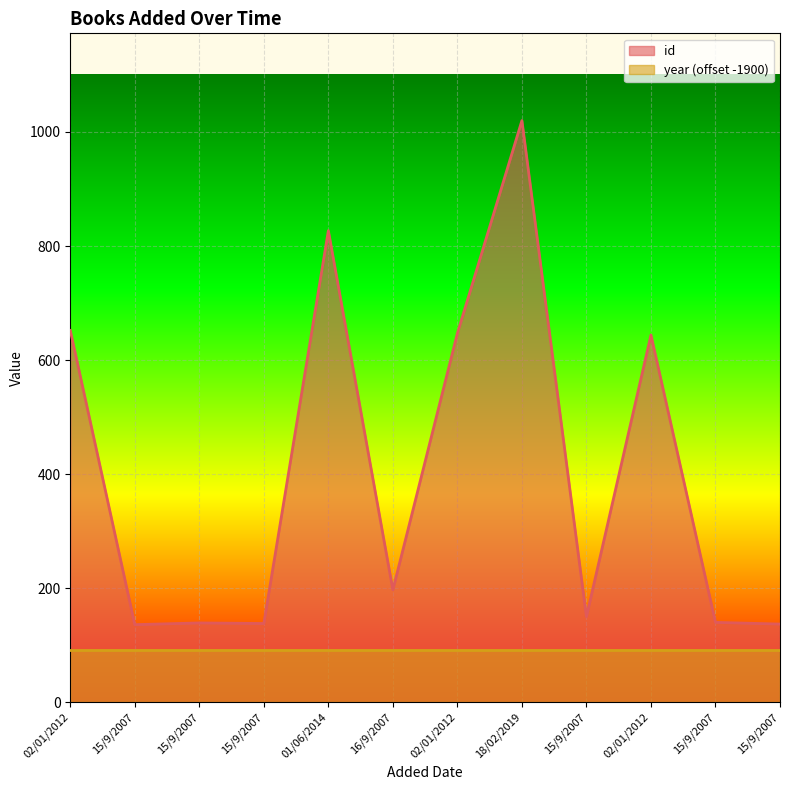

At which label is the value closest to 578?

02/01/2012